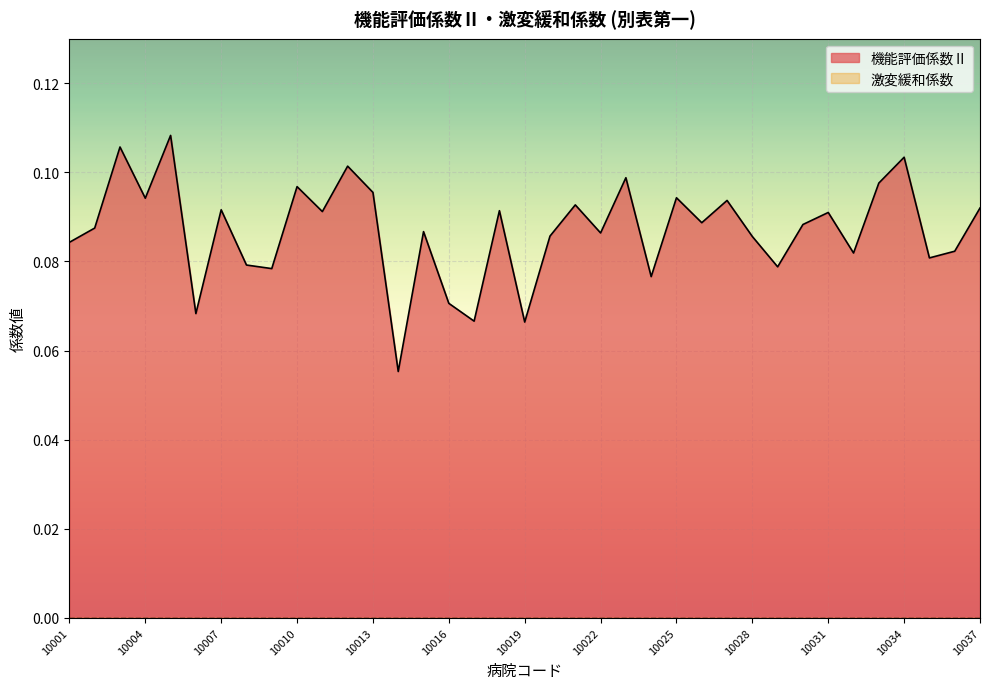

List the labels in order of value, largest first.

10005, 10003, 10034, 10012, 10023, 10033, 10010, 10013, 10025, 10004, 10027, 10021, 10037, 10007, 10018, 10011, 10031, 10026, 10030, 10002, 10015, 10022, 10020, 10028, 10001, 10036, 10032, 10035, 10008, 10029, 10009, 10024, 10016, 10006, 10017, 10019, 10014